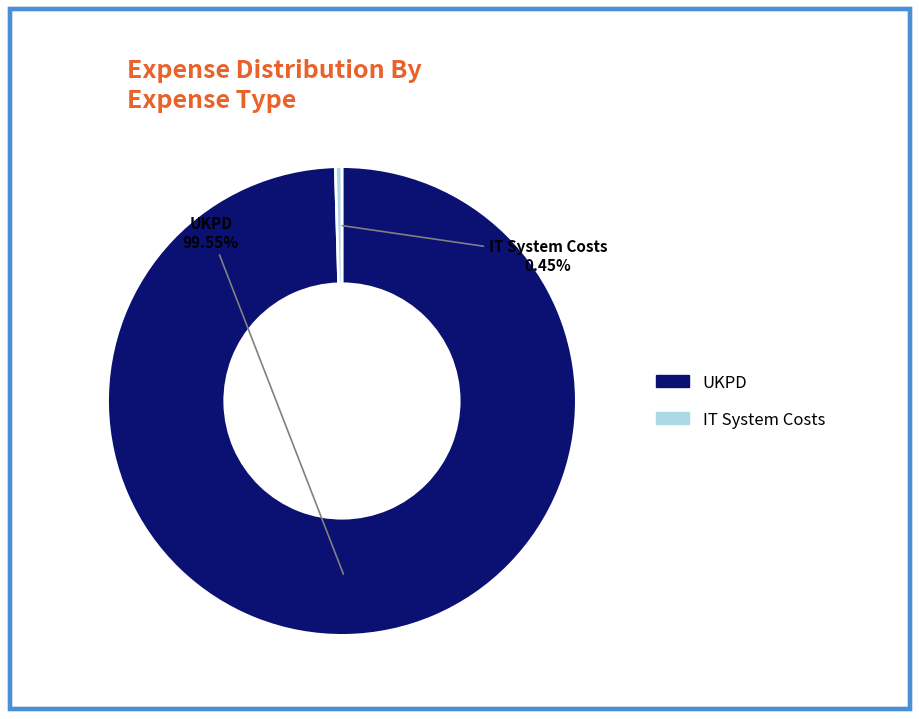

To the nearest percent, what percentage of the pie is UKPD?

100%